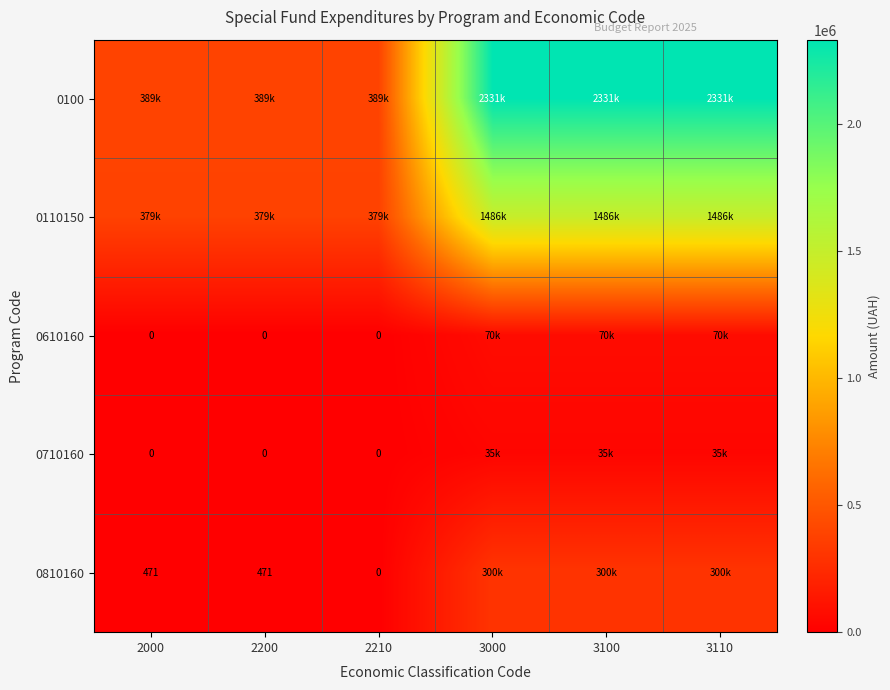

Which series has the largest total across all categories?

0100